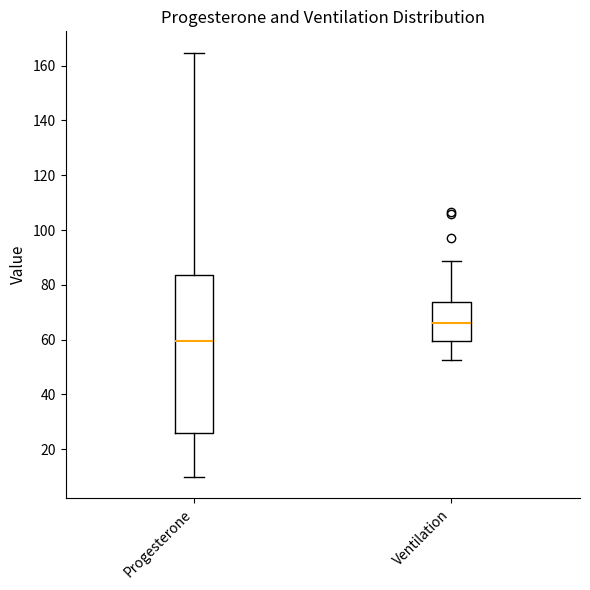

Comparing the boxes themselves (not the whiskers), which one is the tallest?

Progesterone